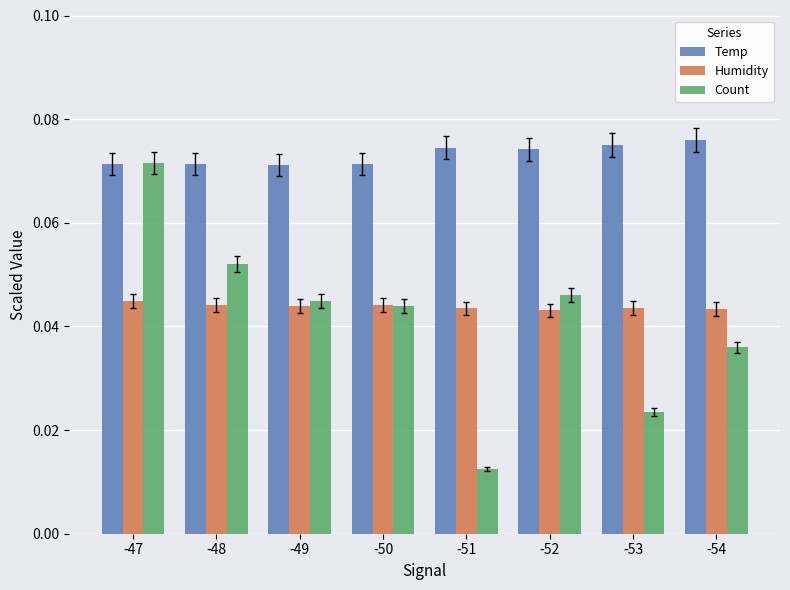

Are the bars horizontal?

No